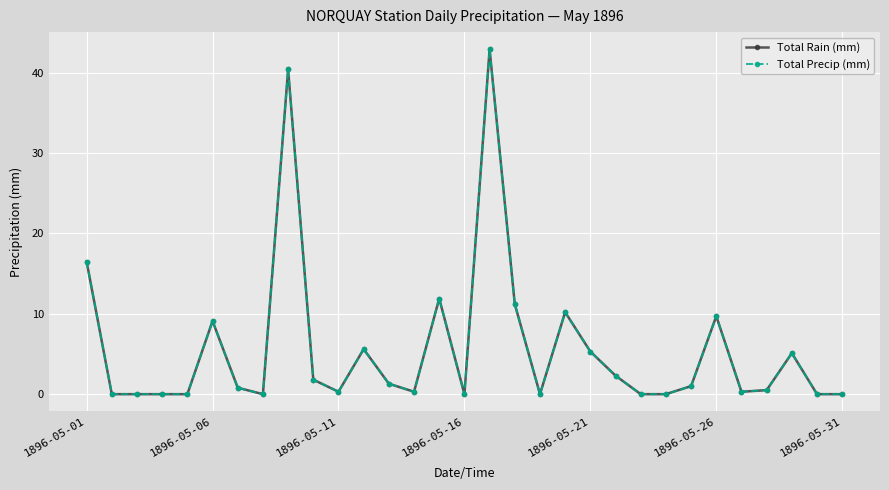

Rank the series by their maximum value, from highest to lowest.

Total Rain (mm), Total Precip (mm)